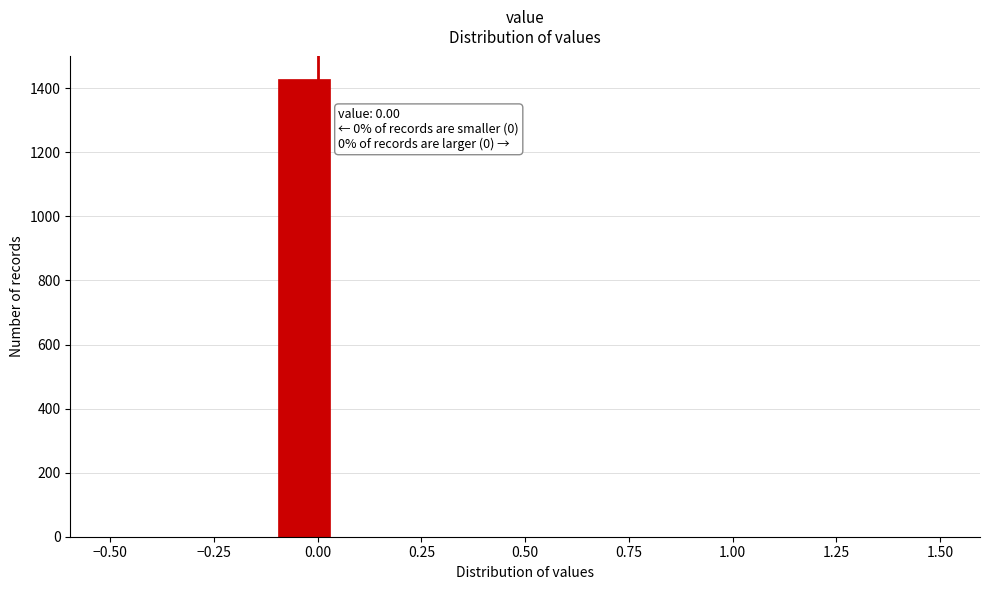

Around what value on the x-axis is the tallest bar? Give the approximate position of its centre, as read against the axis.

-0.05